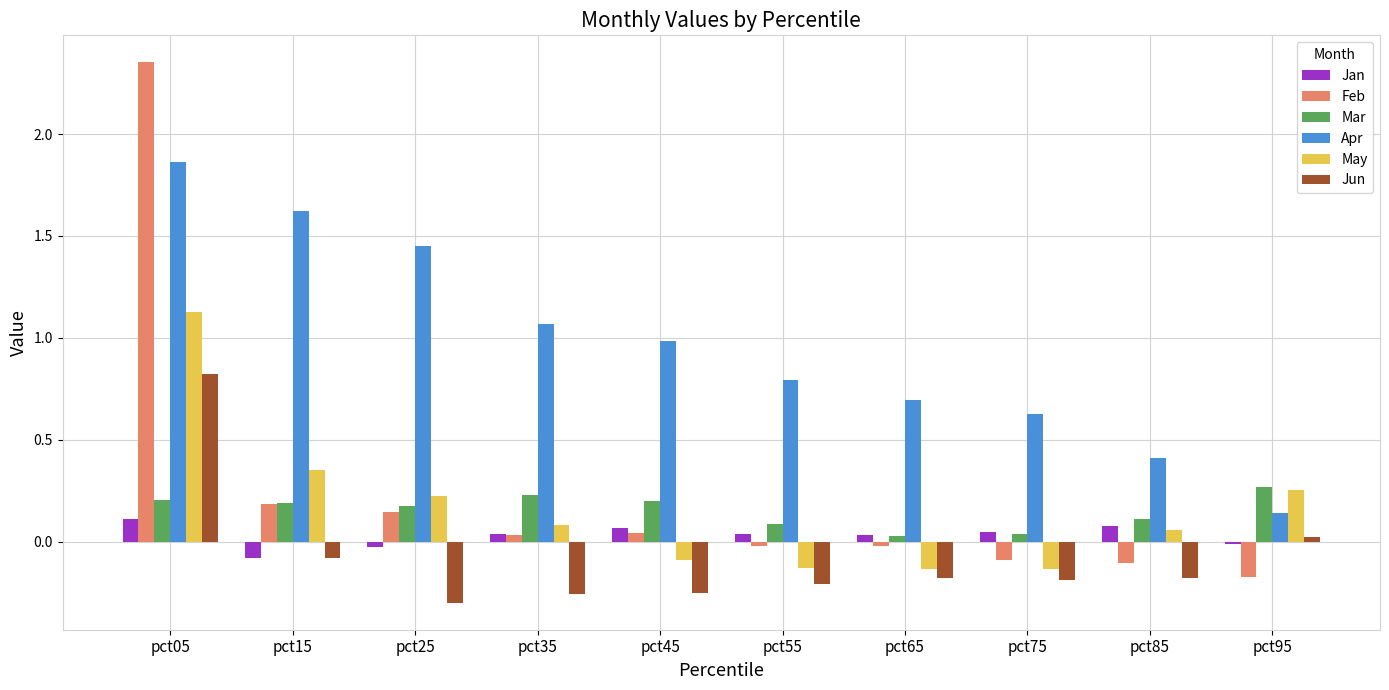

At which label is Feb closest to 1?

pct15